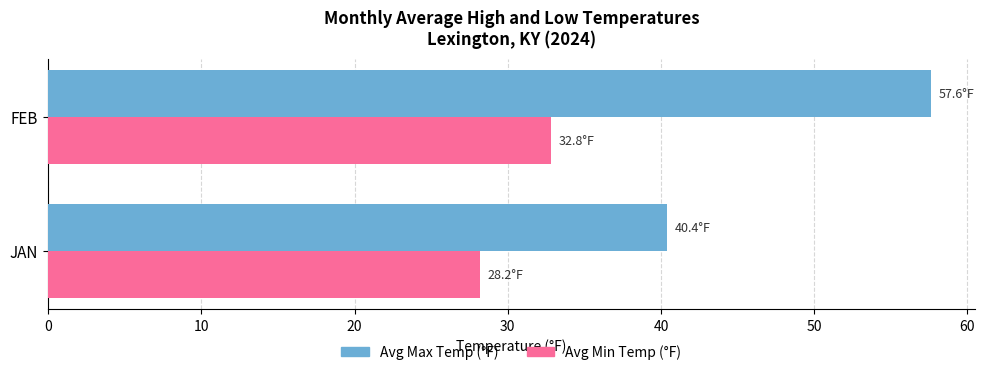

What is the average value of the Avg Min Temp (°F) series?

30.5